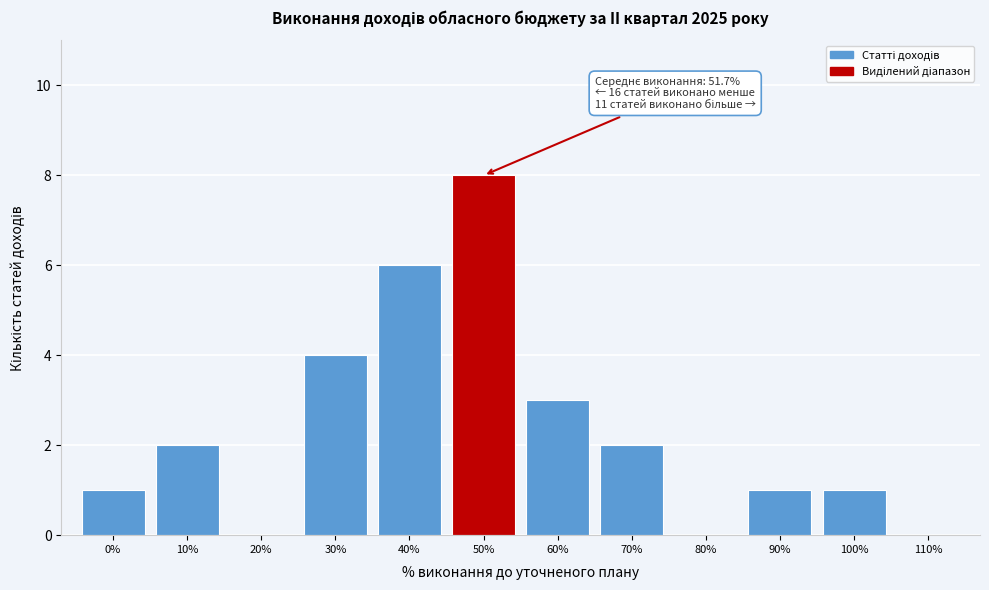

Reading right to left, transcribe all the data shown in this chart.

110%=0	100%=1	90%=1	80%=0	70%=2	60%=3	50%=8	40%=6	30%=4	20%=0	10%=2	0%=1